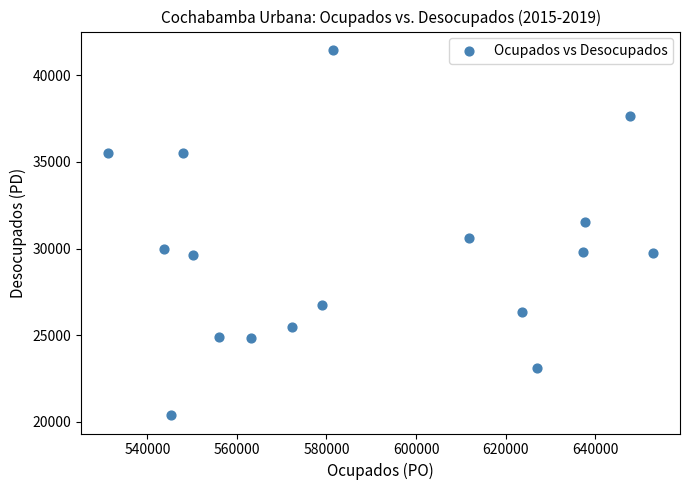

What Y value in the scatter plot is closest to 30925?

30629.5